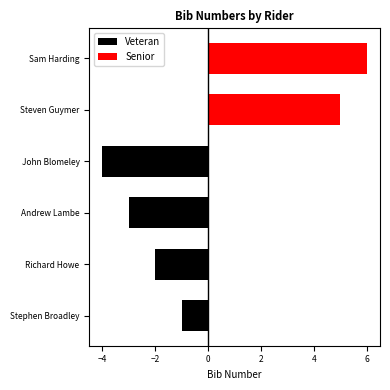

List the labels in order of Veteran value, smallest first.

John Blomeley, Andrew Lambe, Richard Howe, Stephen Broadley